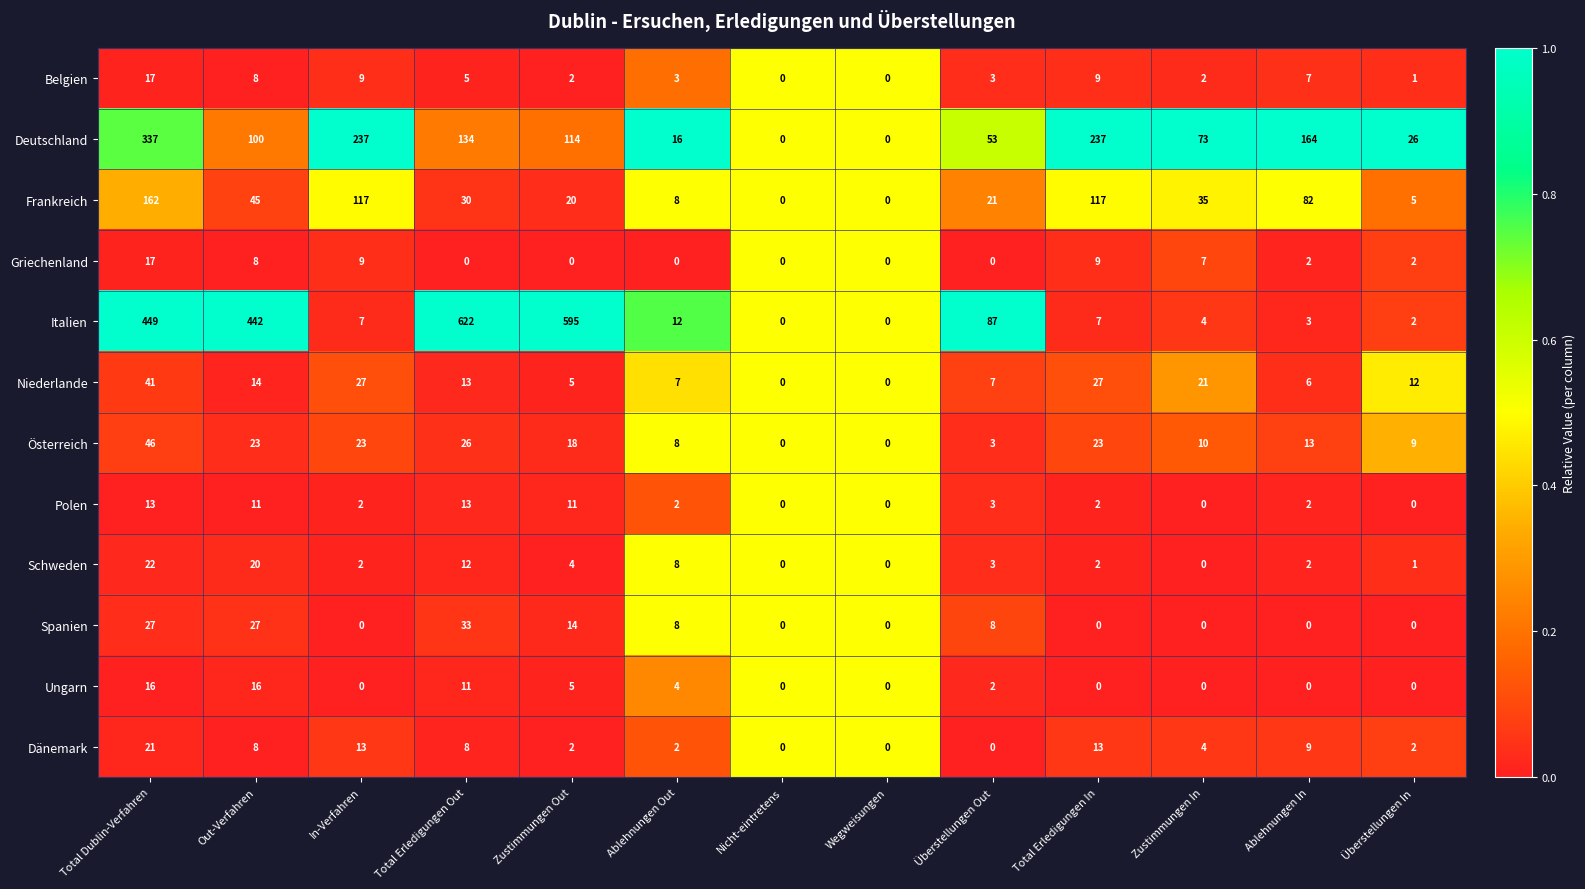

Which series has the widest spread of values?

Italien